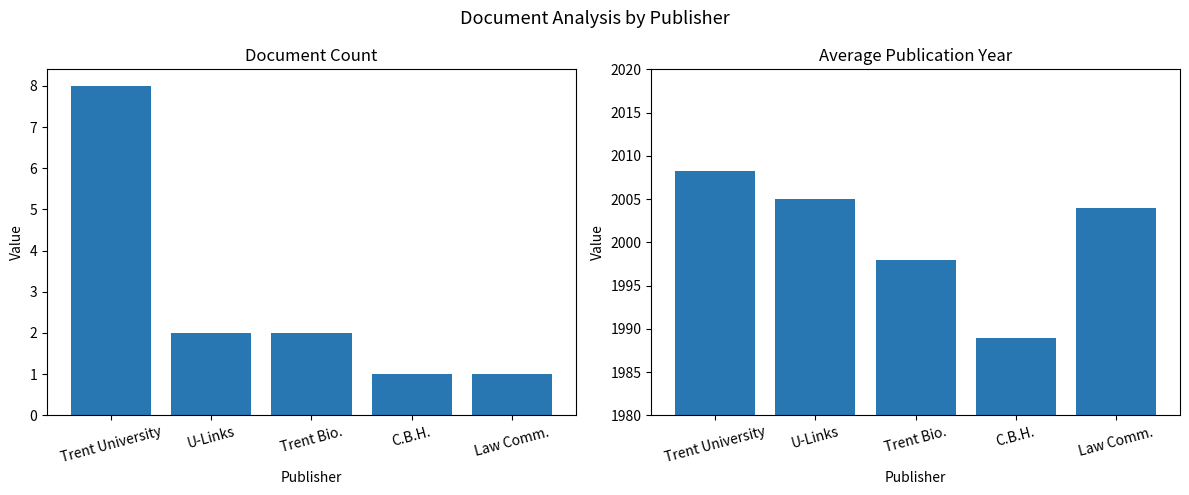

Is the value of Average Year at Trent Bio. greater than the value of Document Count at Law Comm.?

Yes